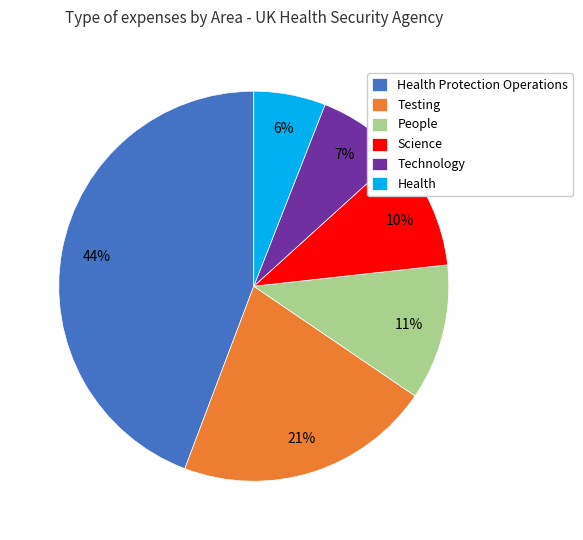

Does Health account for over 50% of the chart?

No